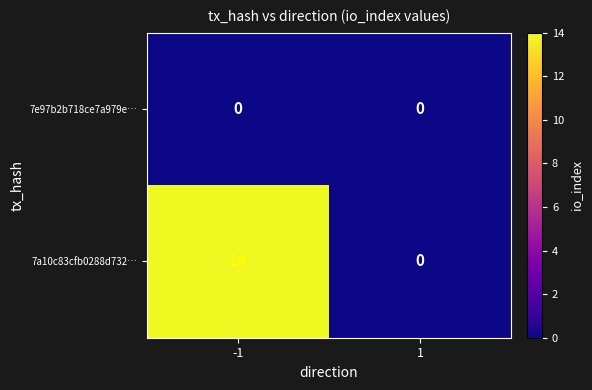

Which series has the largest range (max minus min)?

7a10c83cfb0288d732…